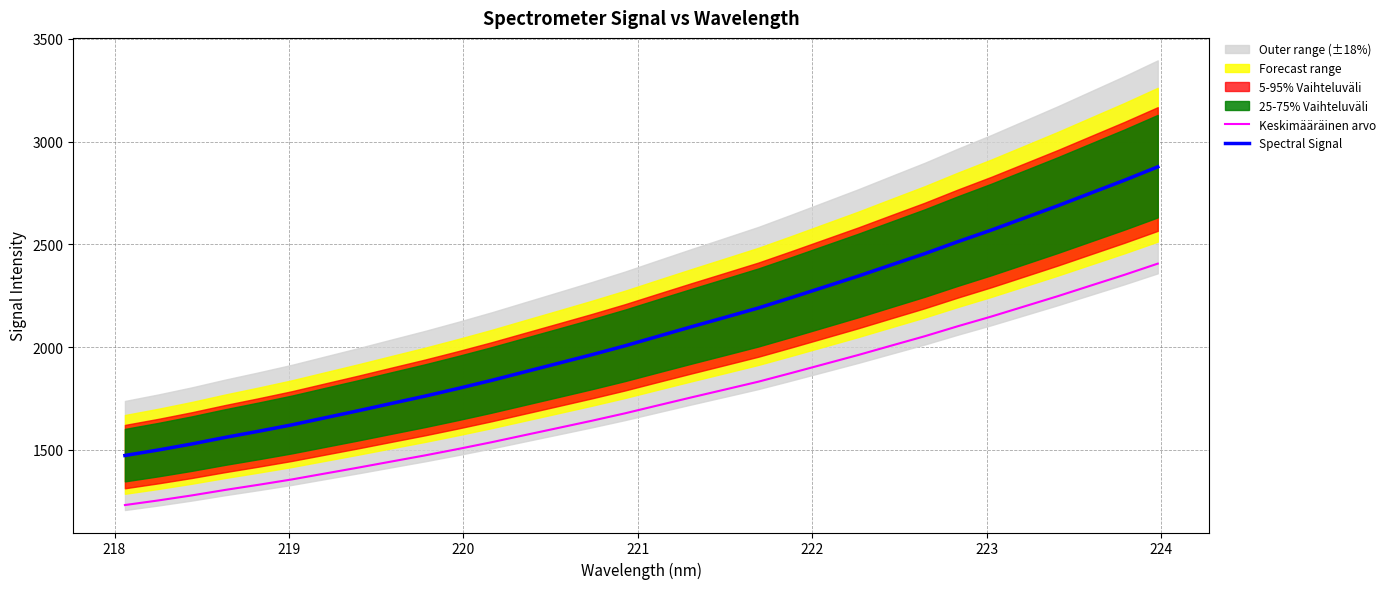

How many lines are shown in the chart?

2